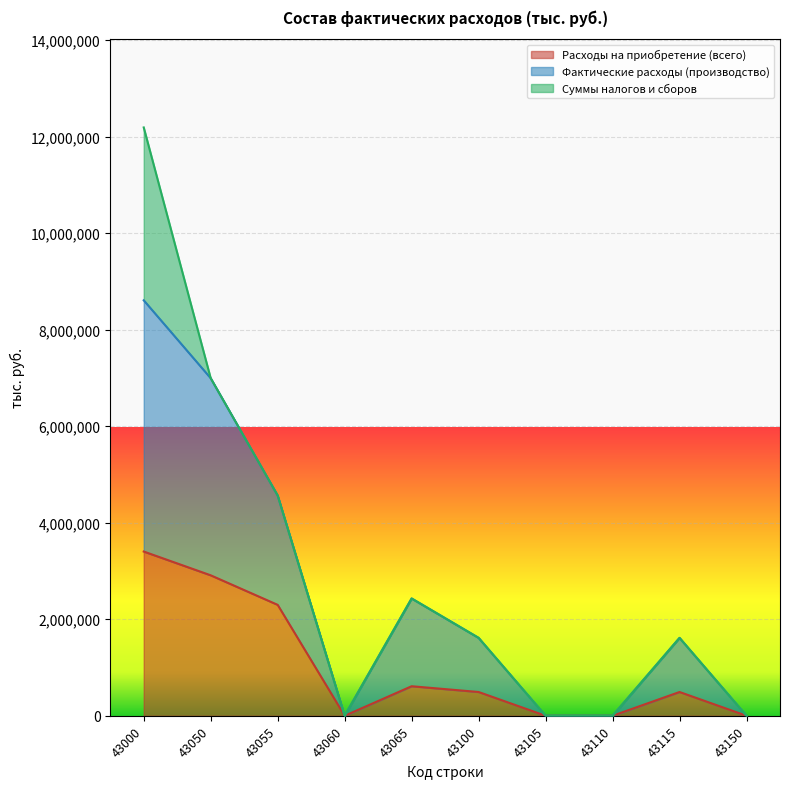

Which series has the widest spread of values?

Фактические расходы (производство)